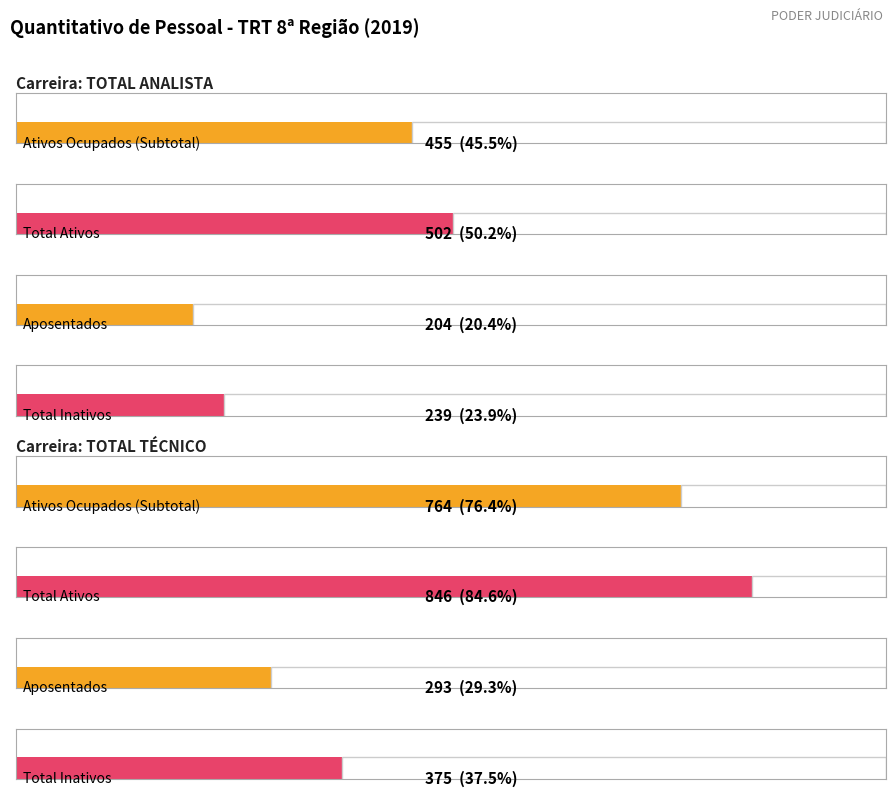

The Ativos (Ocupados Estáveis) series shows 139 at TOTAL ANALISTA. True or false?

False